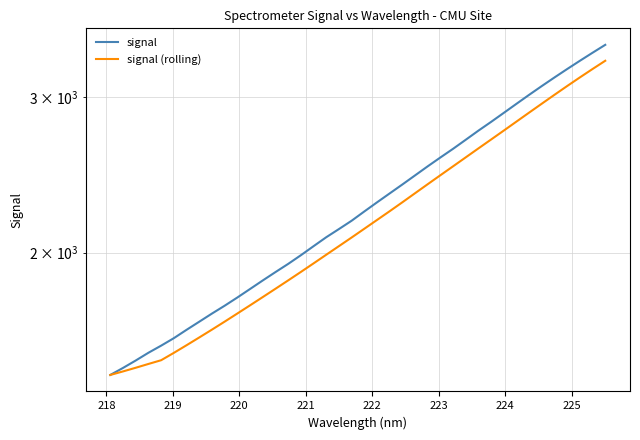

What is the average value of the signal series?

2292.1